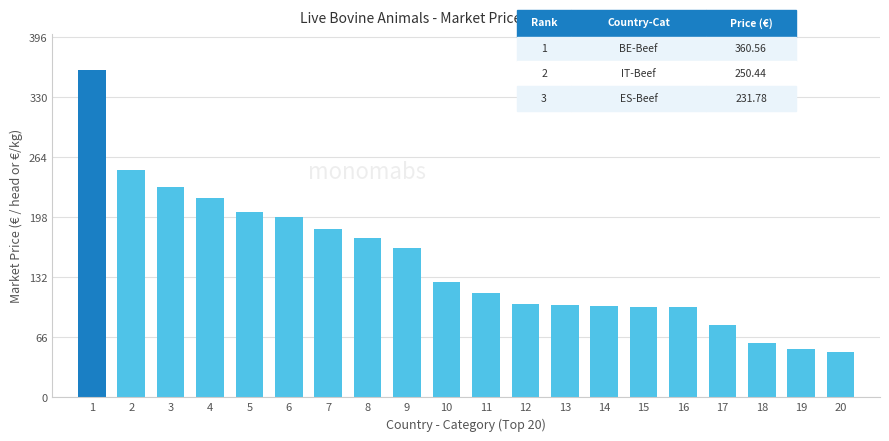

What is the difference between the maximum and second lowest values?

307.1